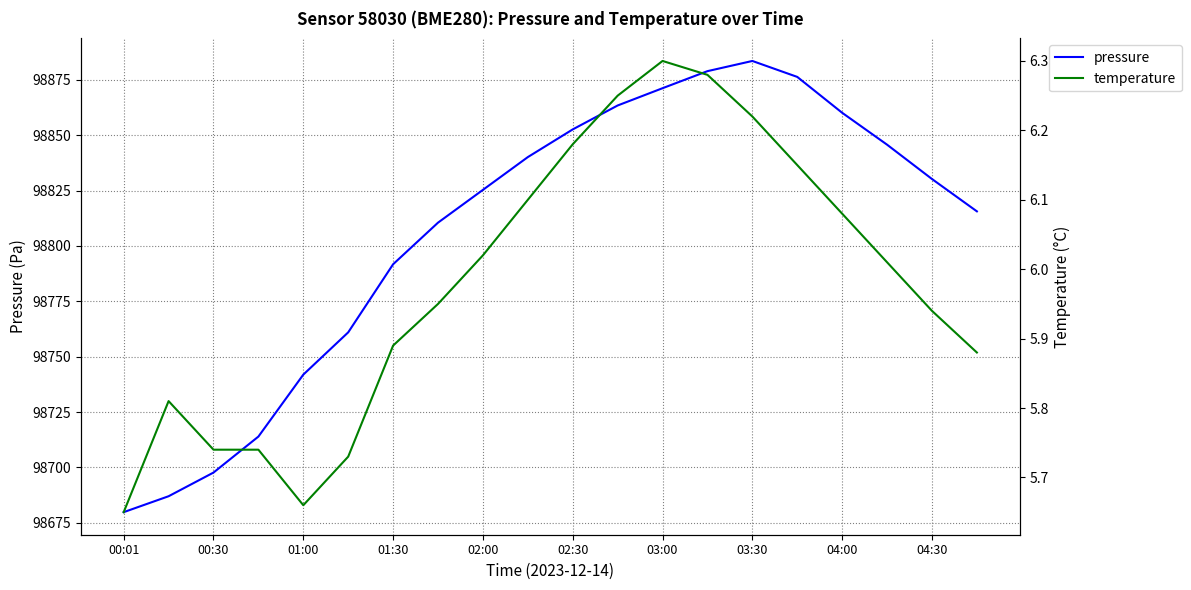

How many distinct data groups are displayed?

2